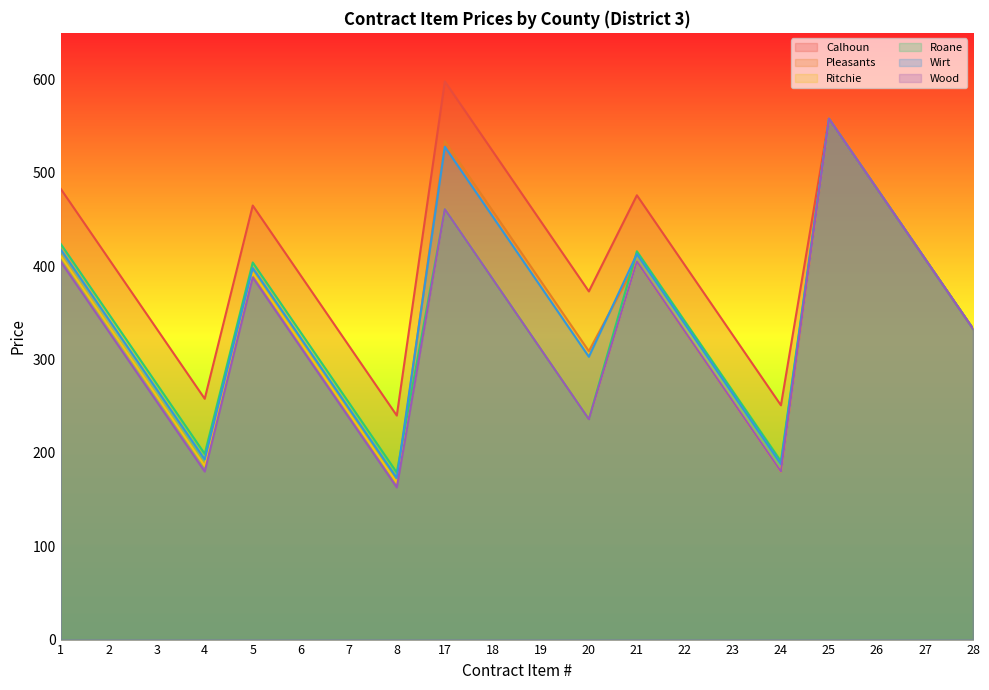

Is the value of Wirt at 19 greater than the value of Wood at 24?

Yes